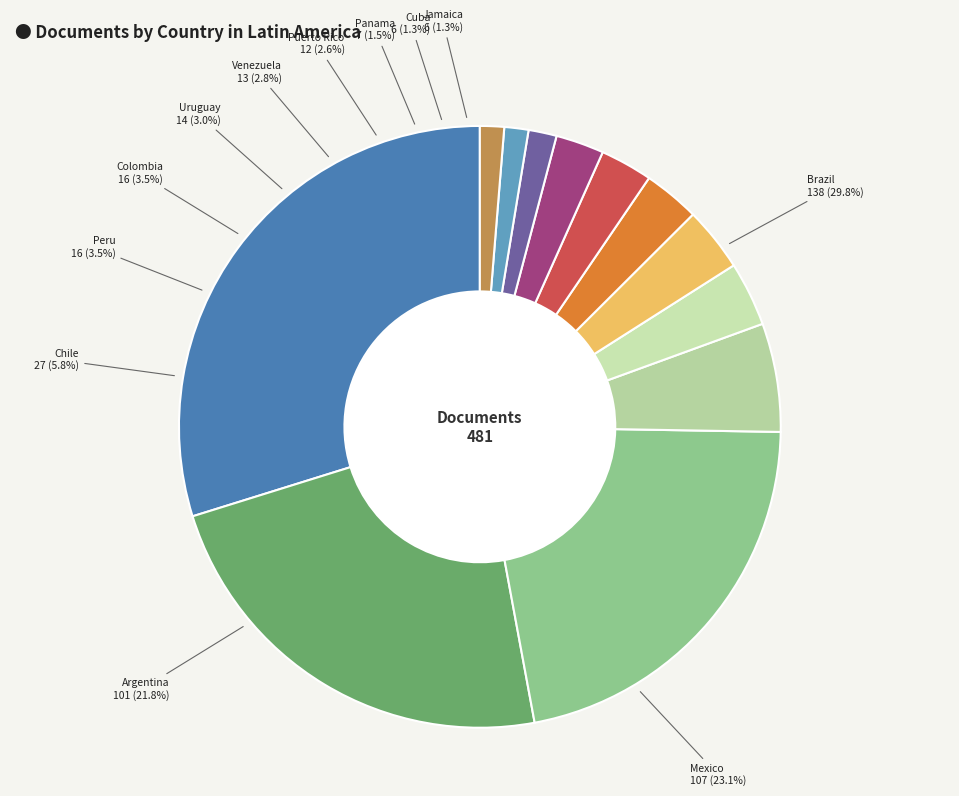

Does any single category account for the majority?

No